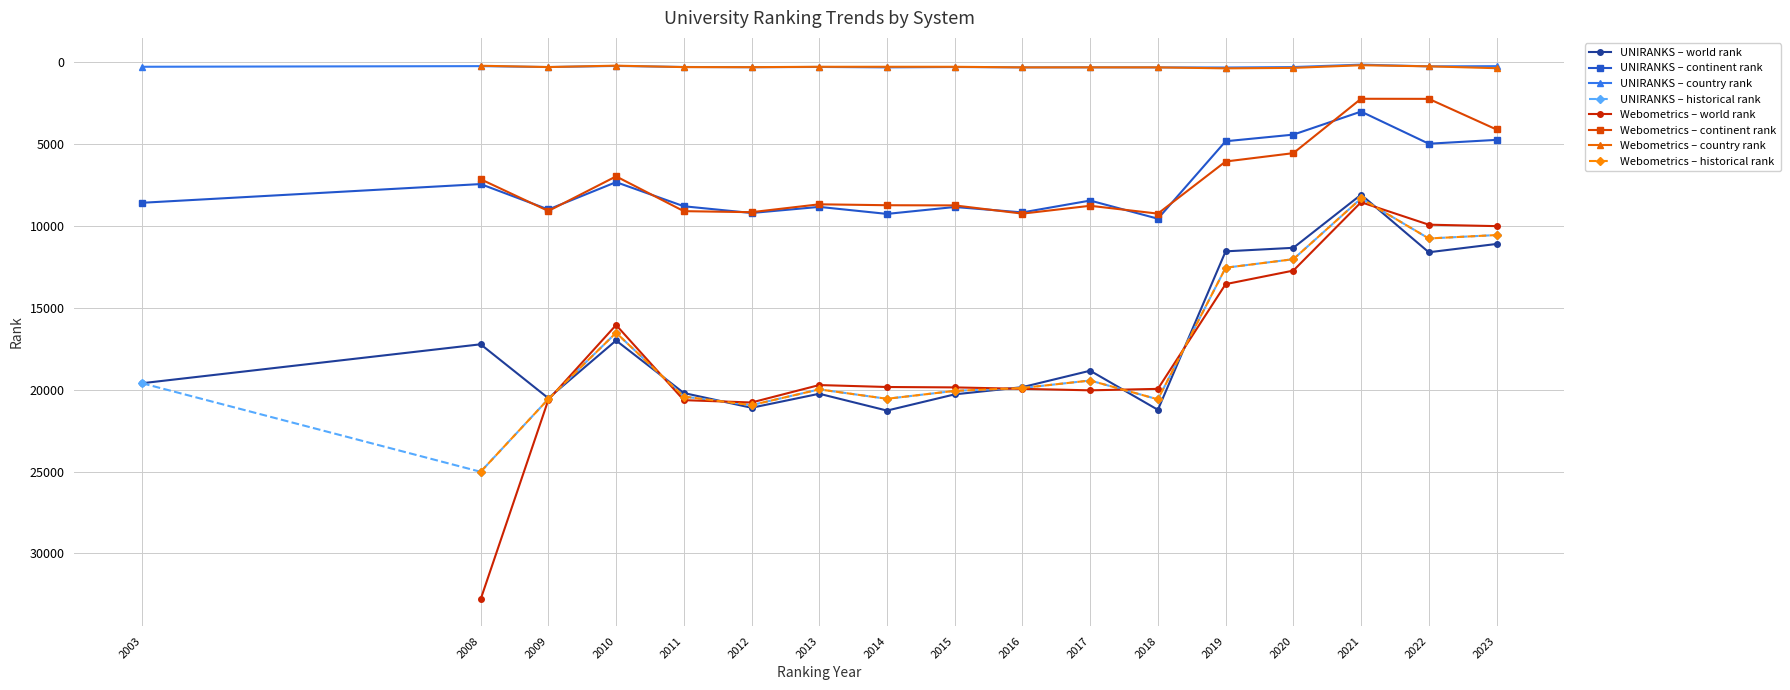

At 10, list the series in order from smallest to largest.

country rank, continent rank, world rank, historical rank